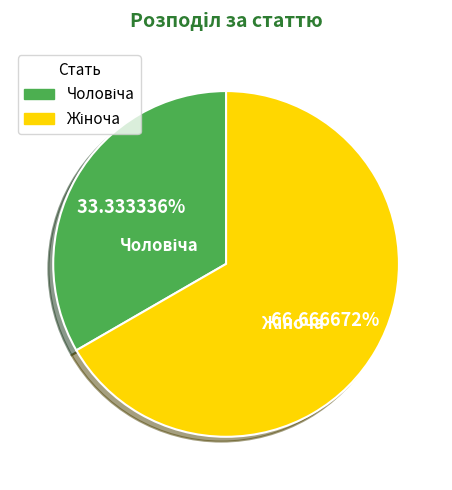

Is there any slice that represents more than half of the pie?

Yes